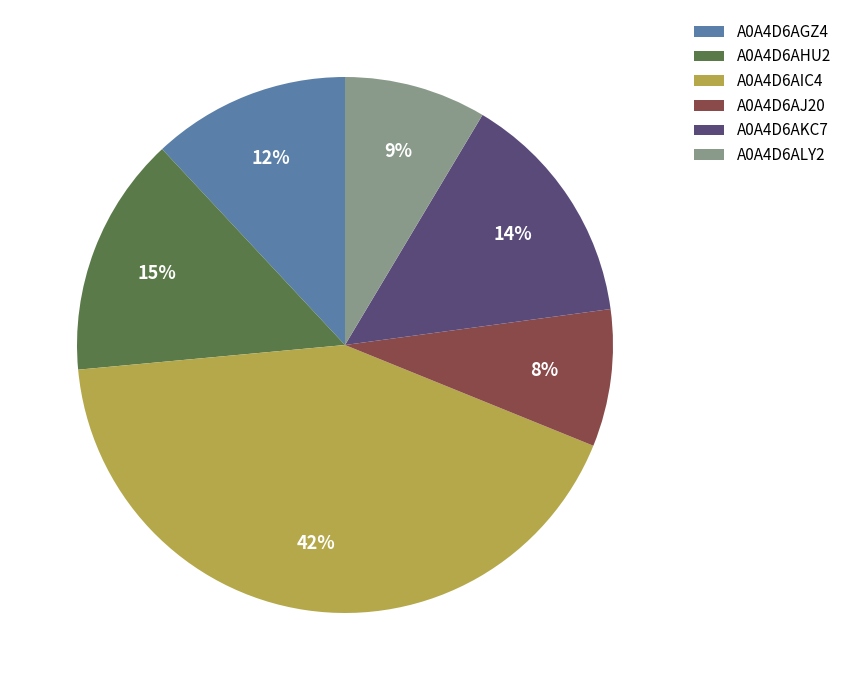

Does A0A4D6AIC4 account for over 50% of the chart?

No